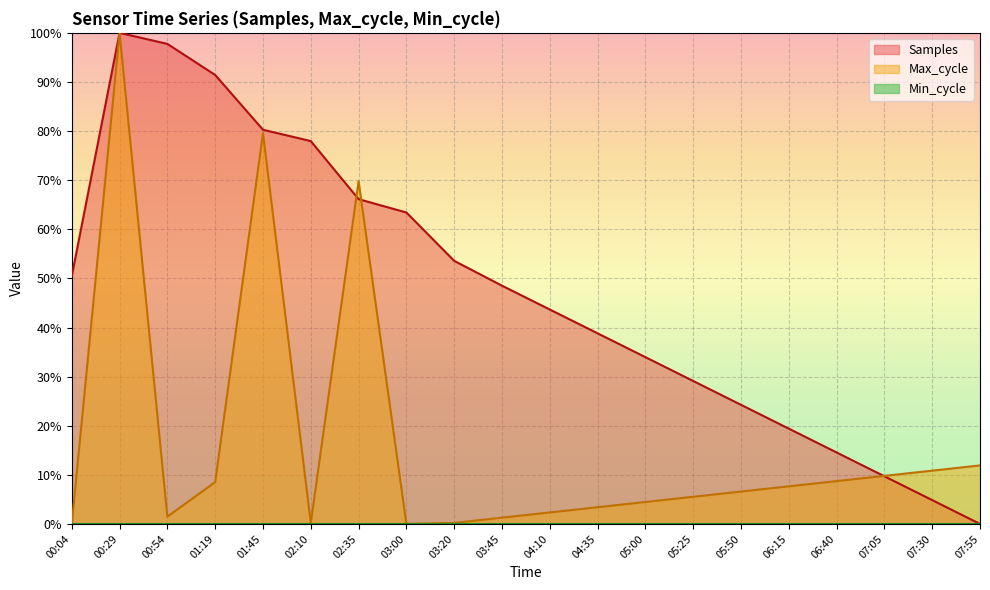

Reading left to right, extract all data points from this chart.

Samples: 00:04=50.5	00:29=100.0	00:54=97.7	01:19=91.4	01:45=80.3	02:10=78.0	02:35=66.1	03:00=63.4	03:20=53.6	03:45=48.5	04:10=43.7	04:35=38.8	05:00=34.0	05:25=29.1	05:50=24.3	06:15=19.4	06:40=14.6	07:05=9.7	07:30=4.9	07:55=0.0
Max_cycle: 00:04=0.0	00:29=100.0	00:54=1.5	01:19=8.5	01:45=79.6	02:10=0.2	02:35=69.8	03:00=0.0	03:20=0.2	03:45=1.3	04:10=2.3	04:35=3.4	05:00=4.5	05:25=5.5	05:50=6.6	06:15=7.7	06:40=8.7	07:05=9.8	07:30=10.9	07:55=11.9